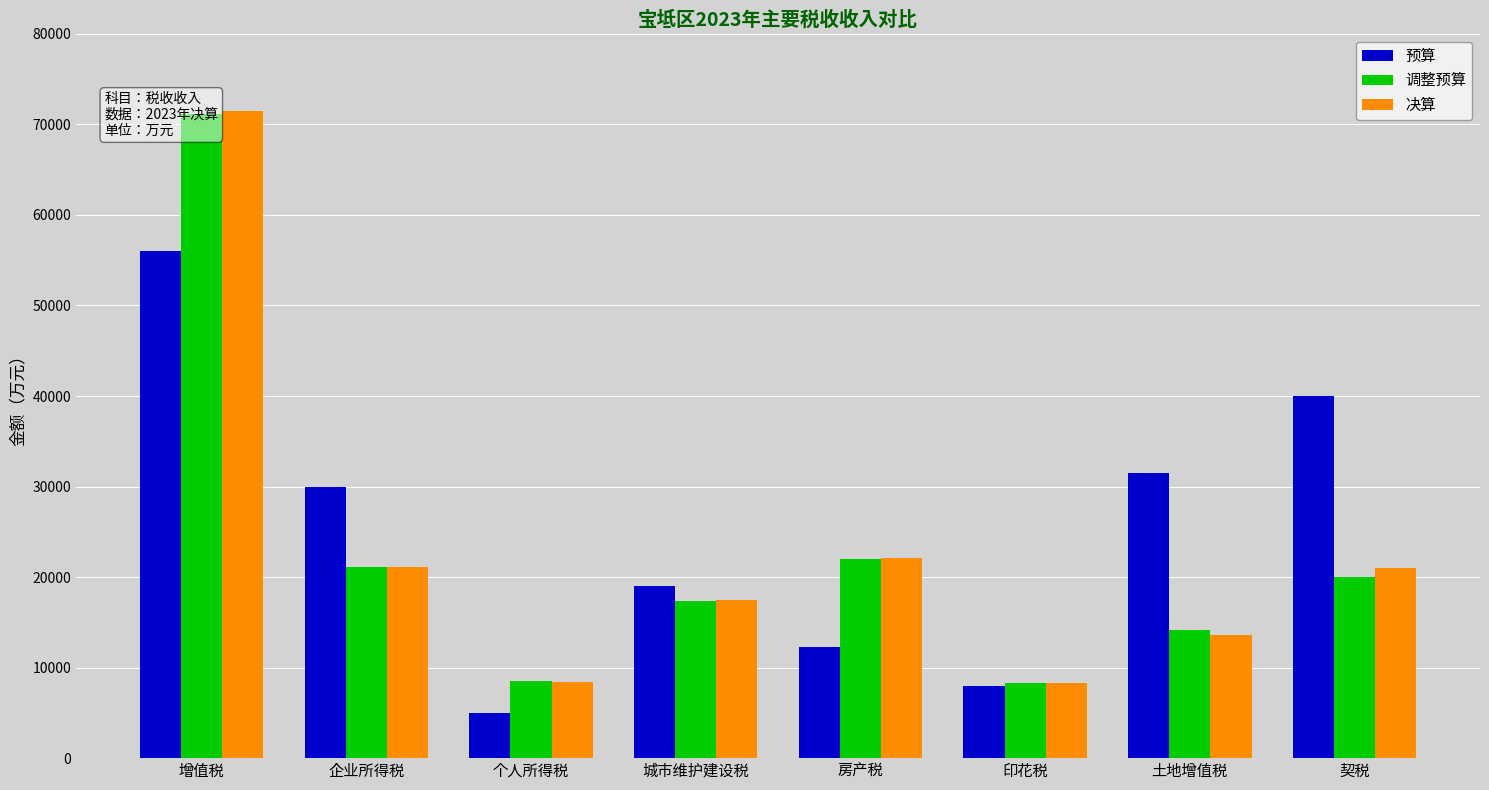

Is the value of 预算 at 企业所得税 greater than the value of 决算 at 印花税?

Yes